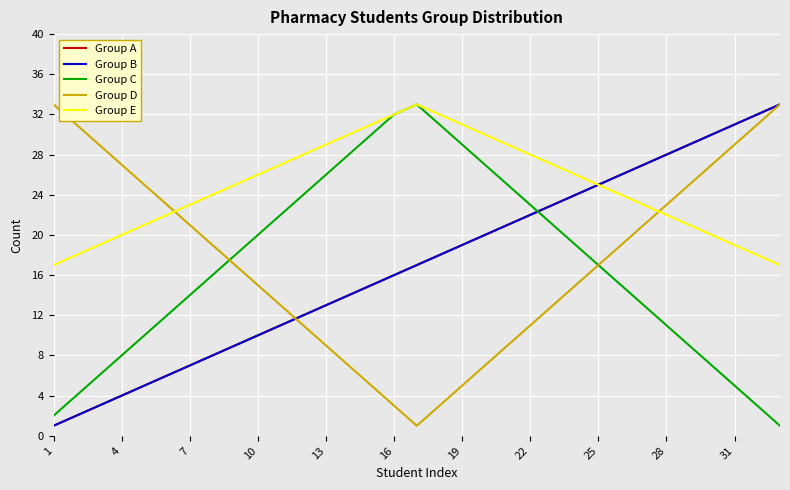

At which label does Group E reach its minimum?

1